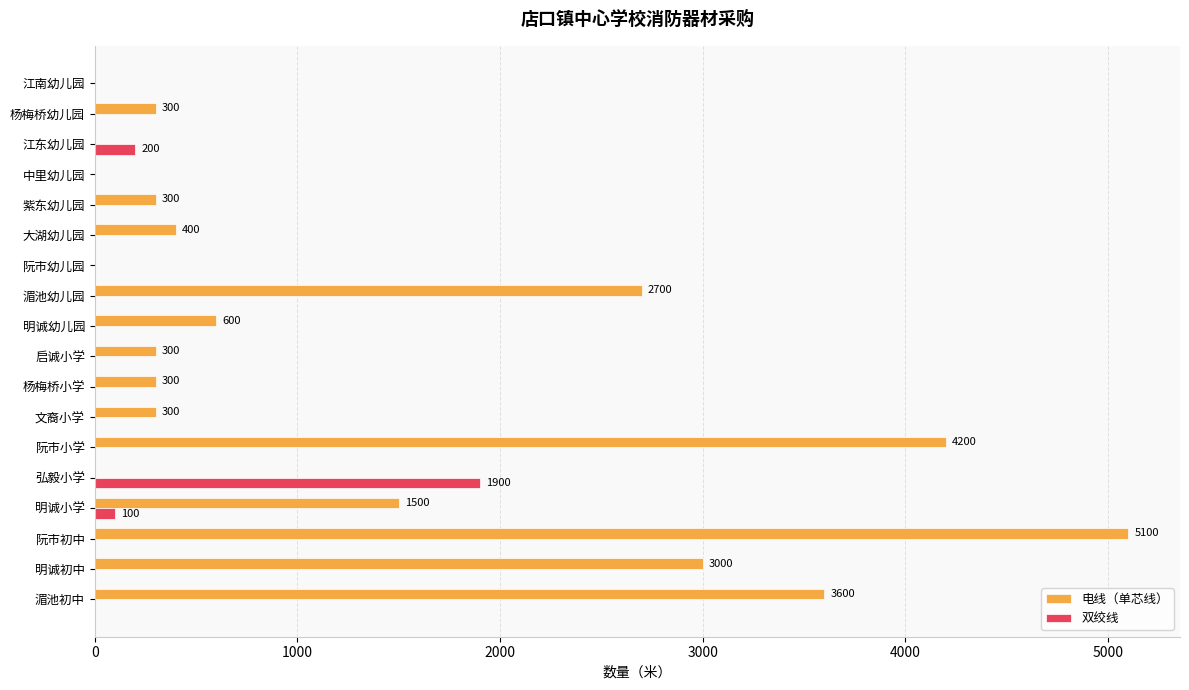

What are all the series names shown in the legend?

电线（单芯线）, 双绞线